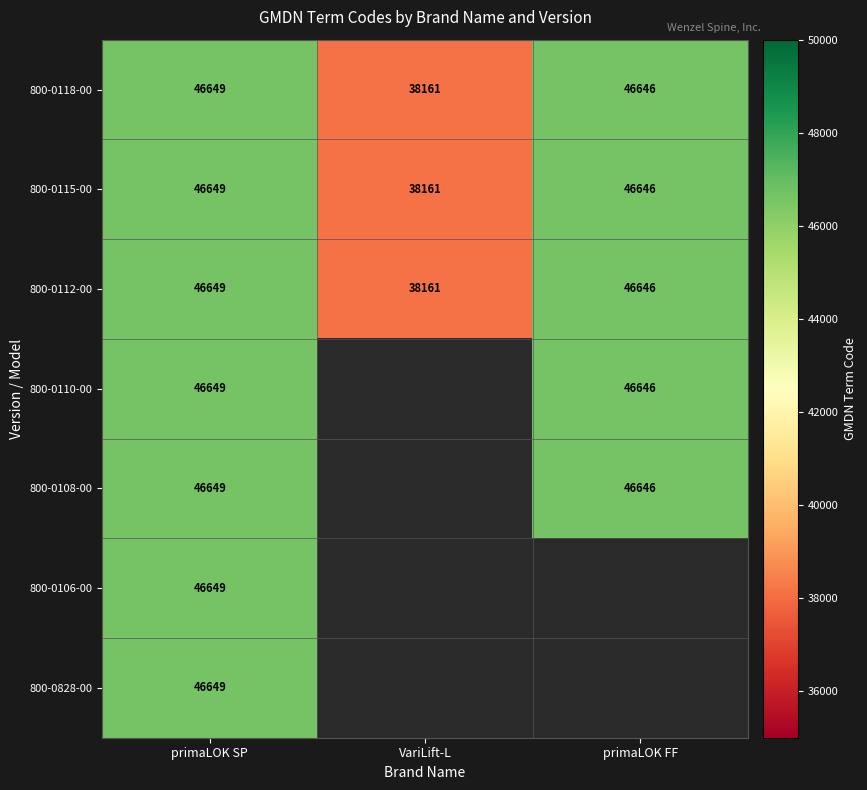

At which category is the sum across all series the highest?

primaLOK SP